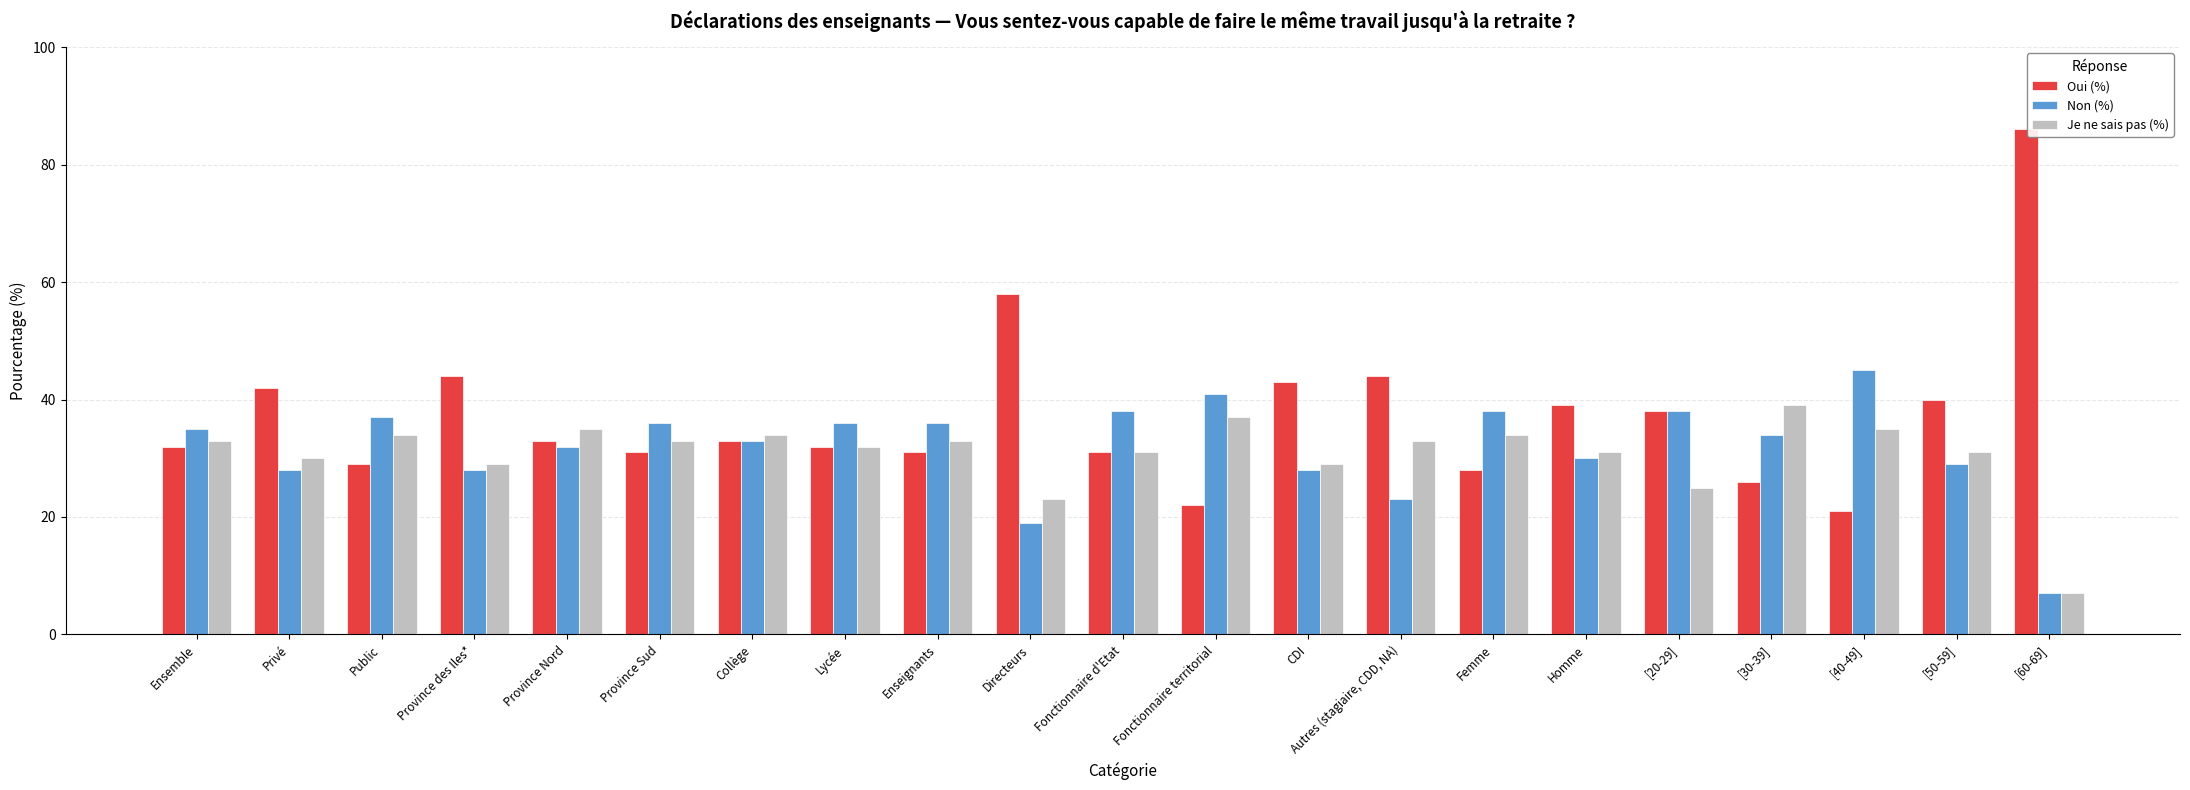

Is it true that Je ne sais pas (%) equals 7 at [60-69]?

True